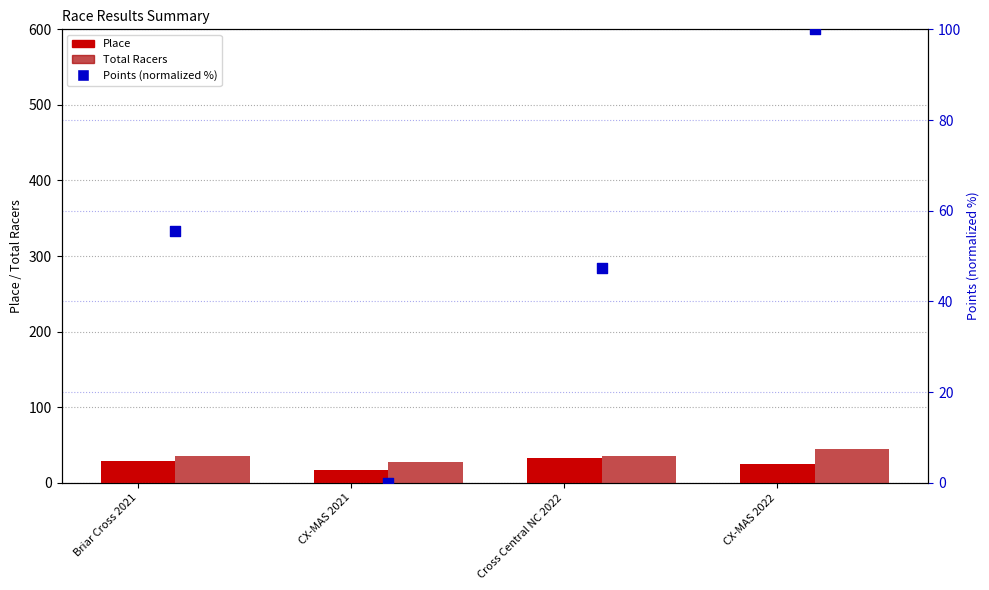

Which series contains the highest Y value?

Points (percentile)